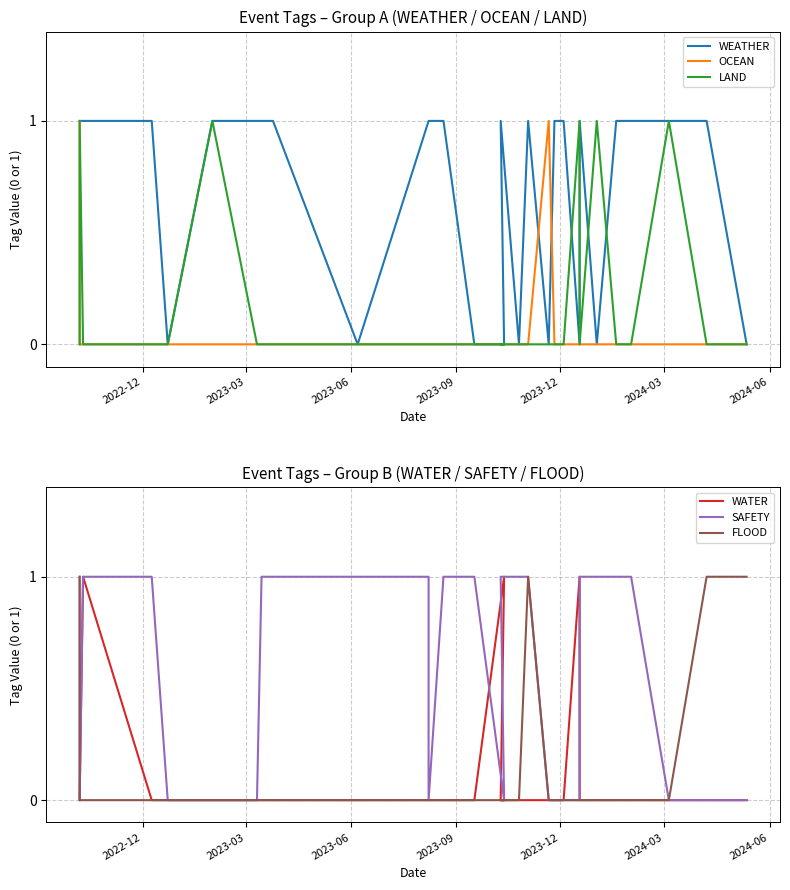

What is the label of the 2nd point from the left?

2023-03